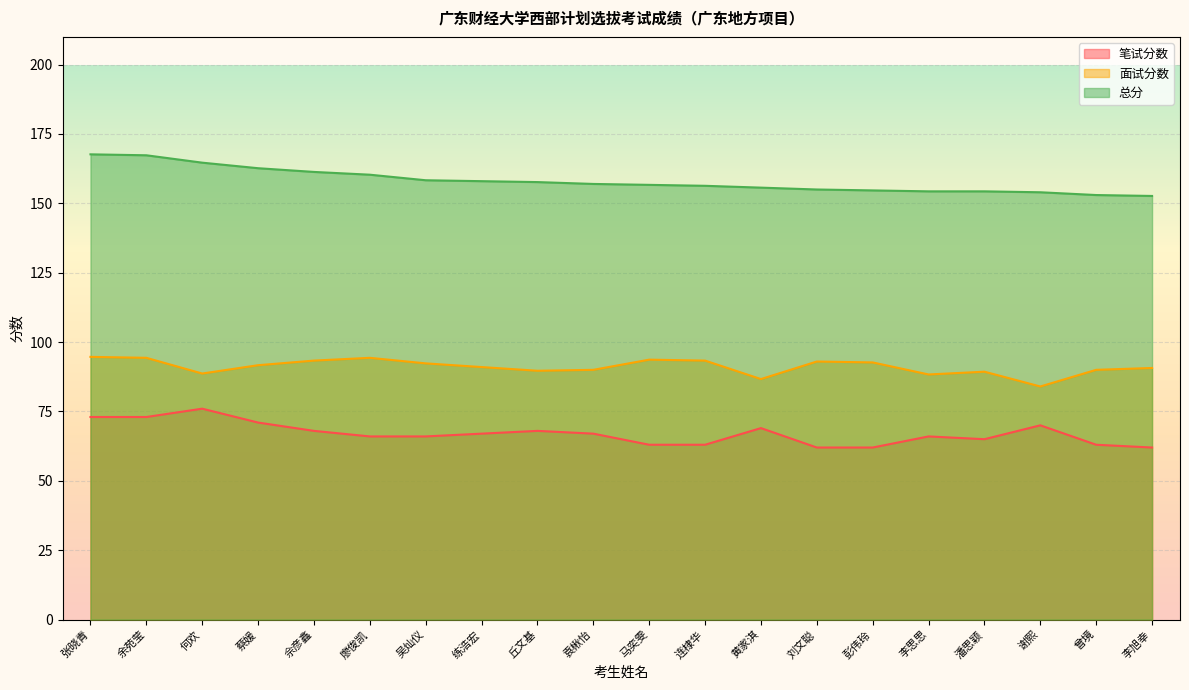

True or false: 总分 has more than 1 points higher than both neighbors.

False